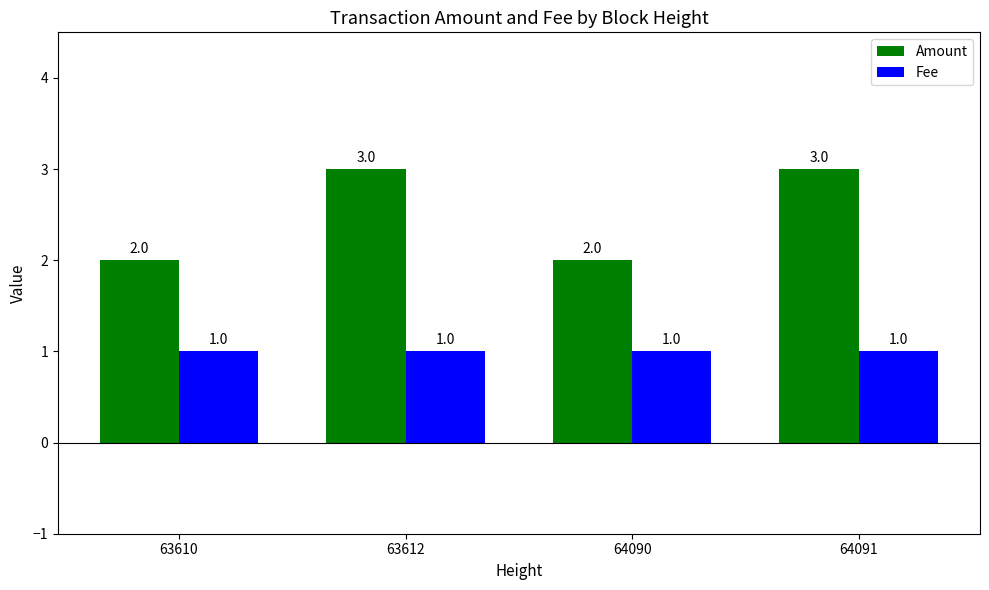

Which series changed the most between 63610 and 64091?

Amount